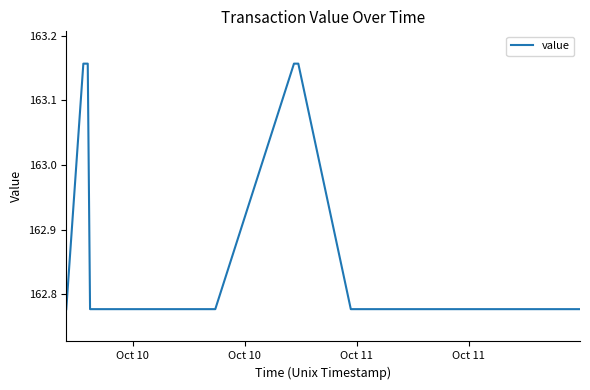

What is the difference between the maximum and minimum values?

0.4